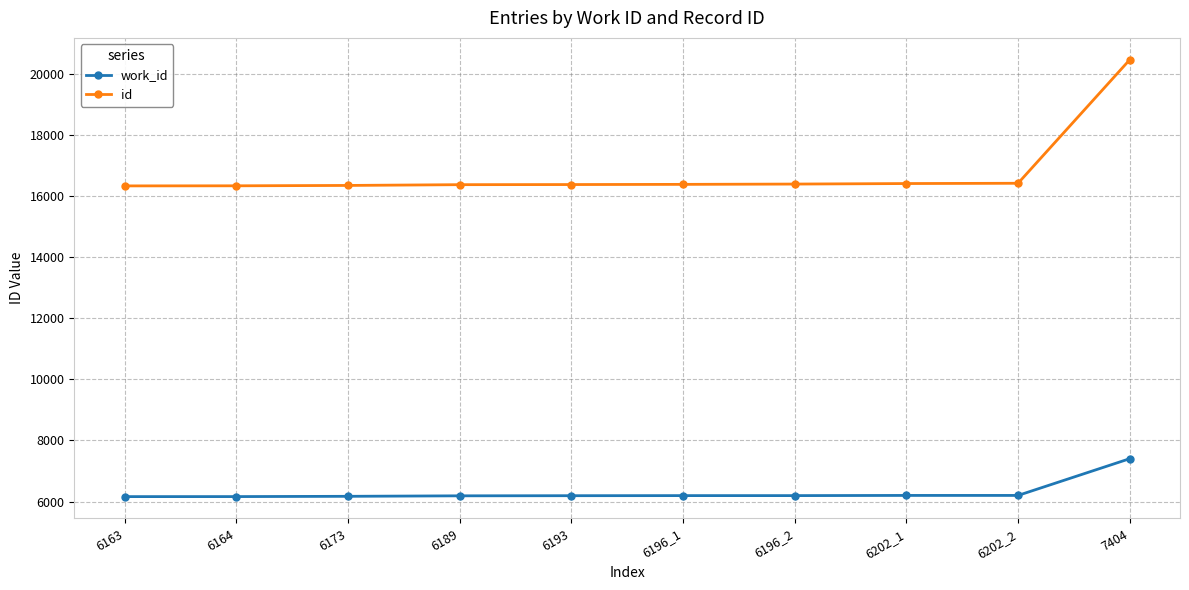

At which category does the chart reach its peak across all series?

7404